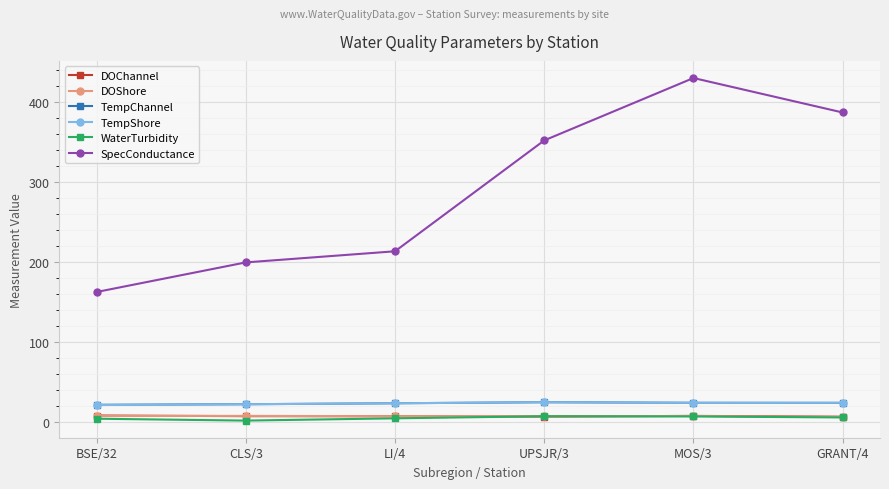

Between BSE/32 and LI/4, which series saw the biggest shift?

SpecConductance